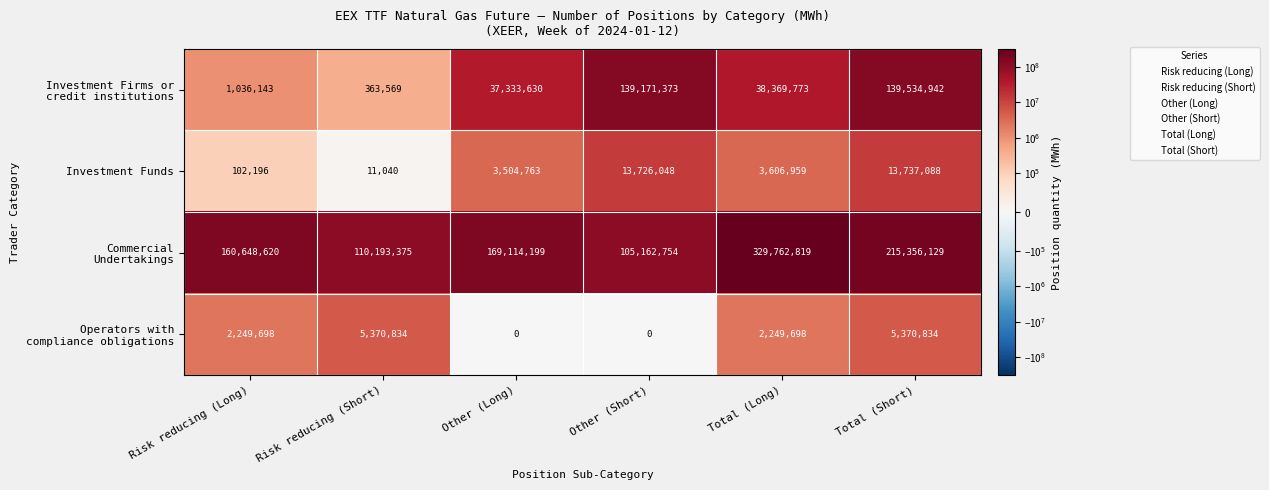

What is the average value of the Investment Funds series?

5781349